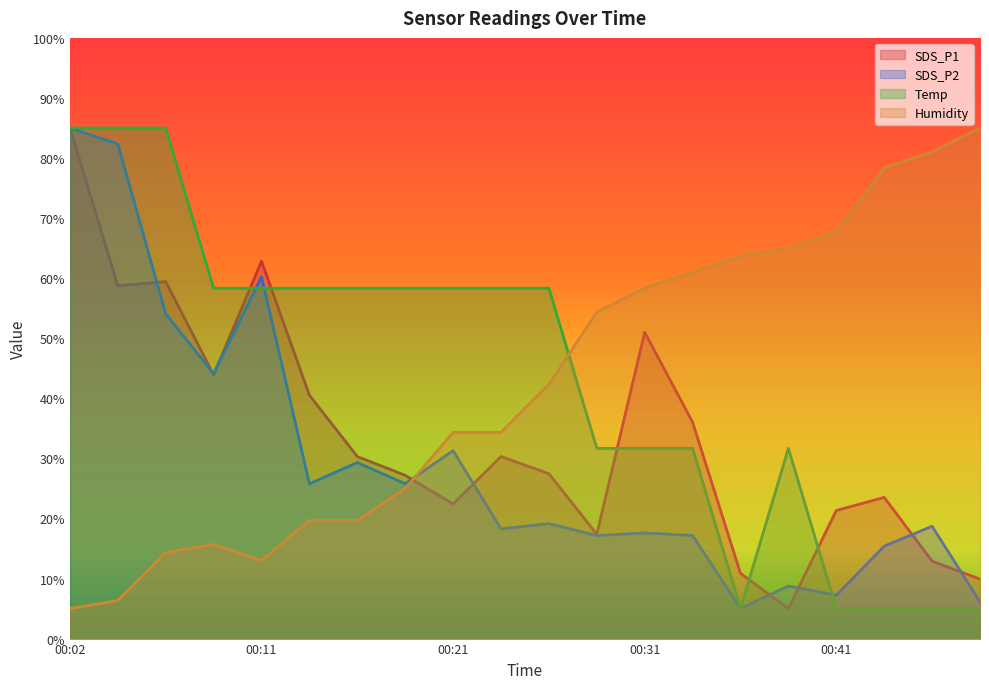

At which category does the chart reach its minimum across all series?

00:38